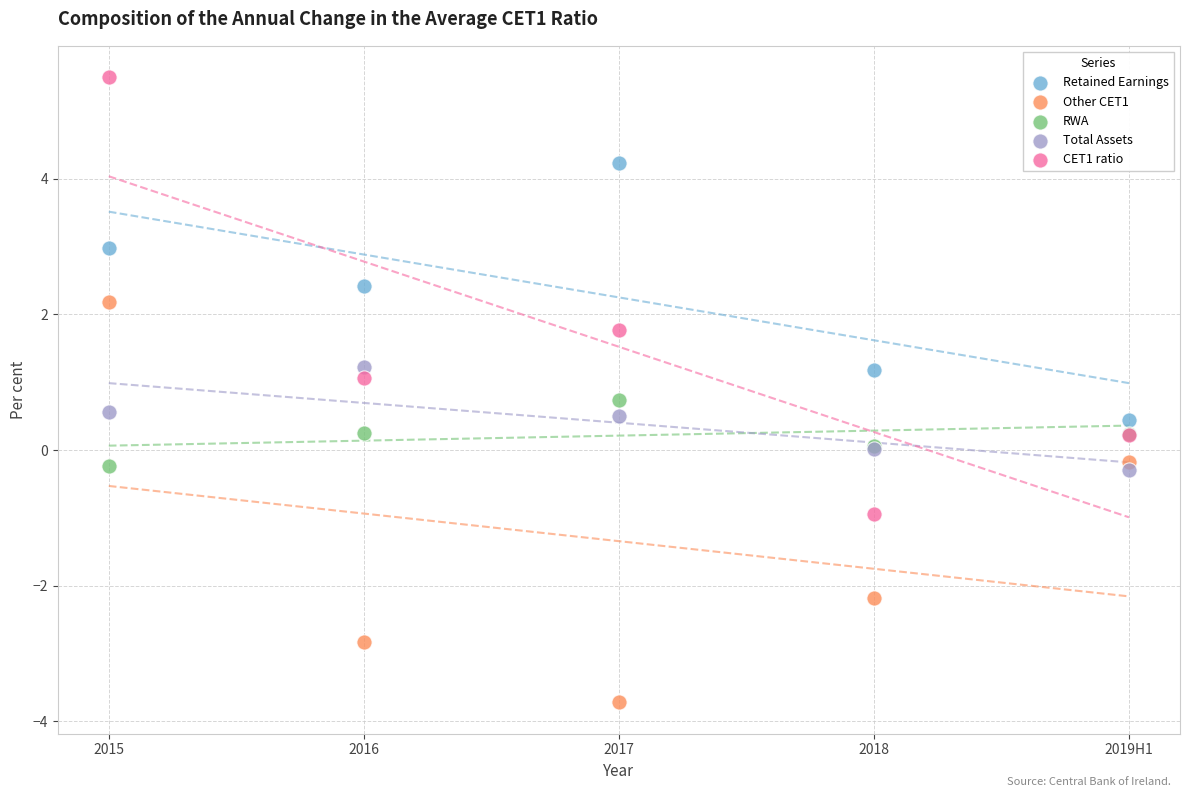

Which series reaches the minimum Y coordinate?

Other CET1